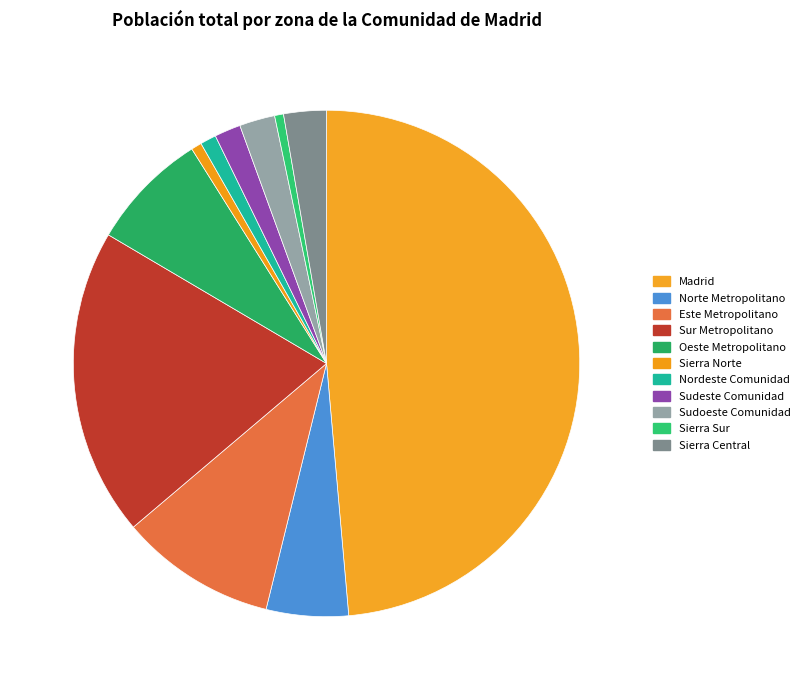

To the nearest percent, what percentage of the pie is Sudeste Comunidad?

2%